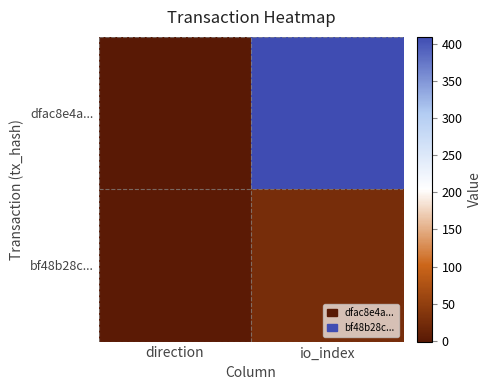

Which has a higher value, direction or io_index?

io_index